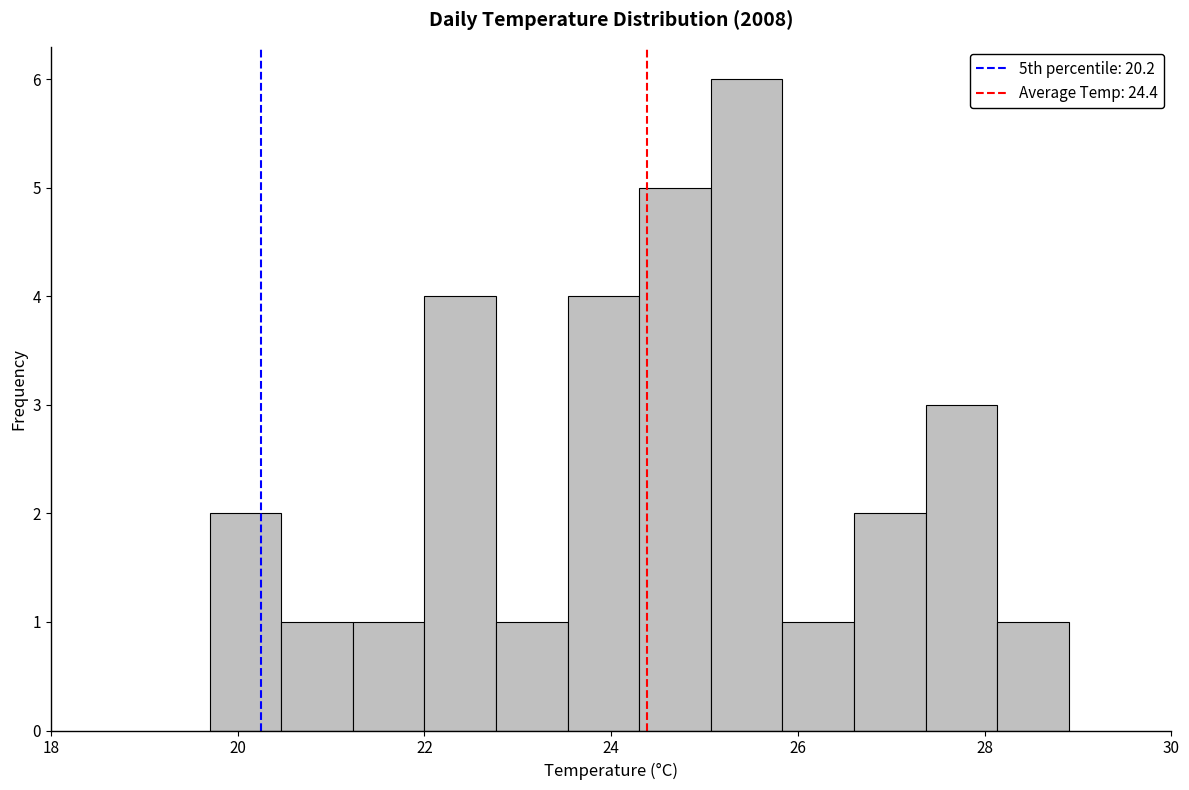

Around what value on the x-axis is the tallest bar? Give the approximate position of its centre, as read against the axis.

25.4